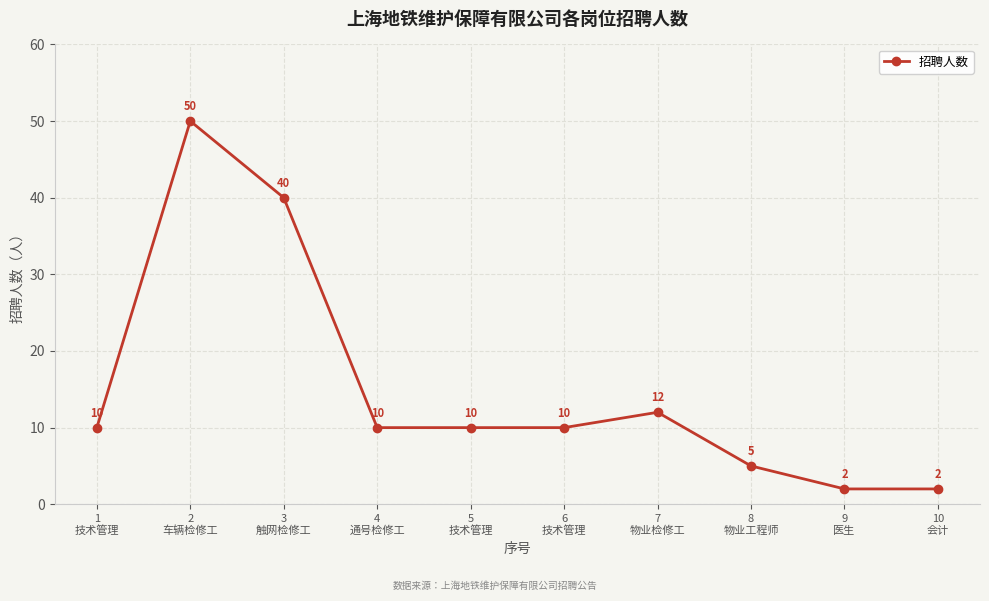

What is the sum of all values?

151